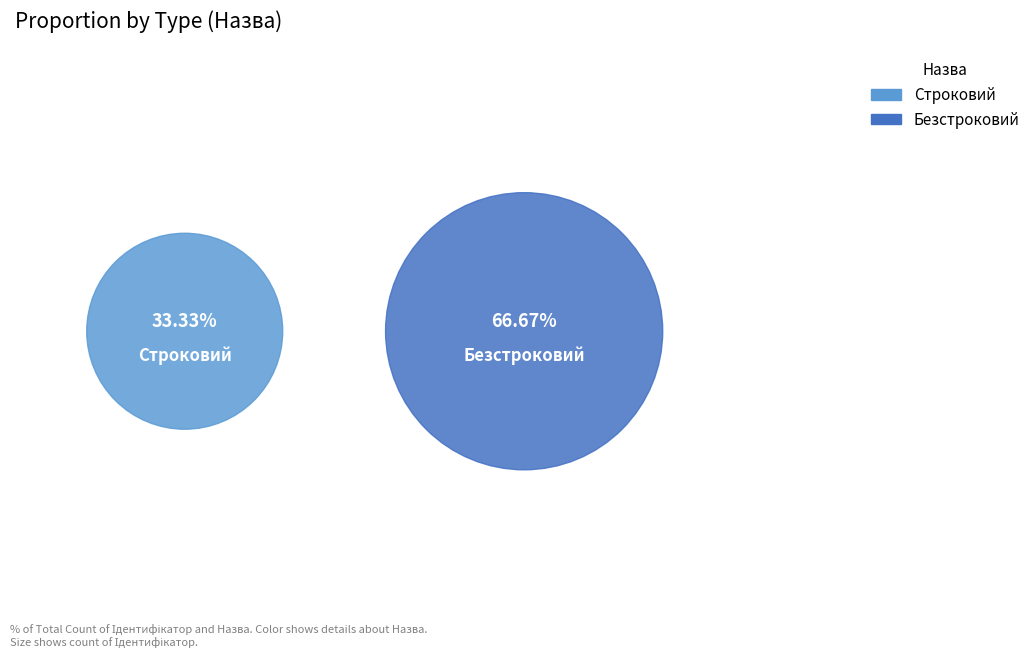

Count the number of slices in the pie.

2